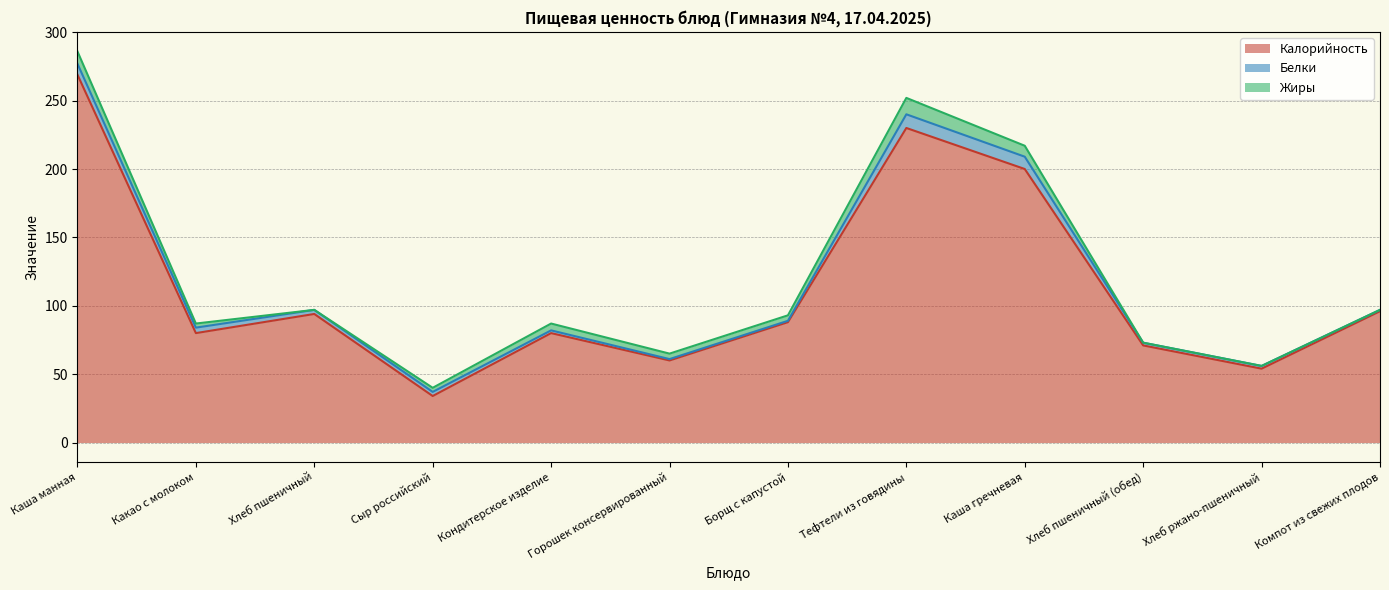

How many lines are shown in the chart?

3